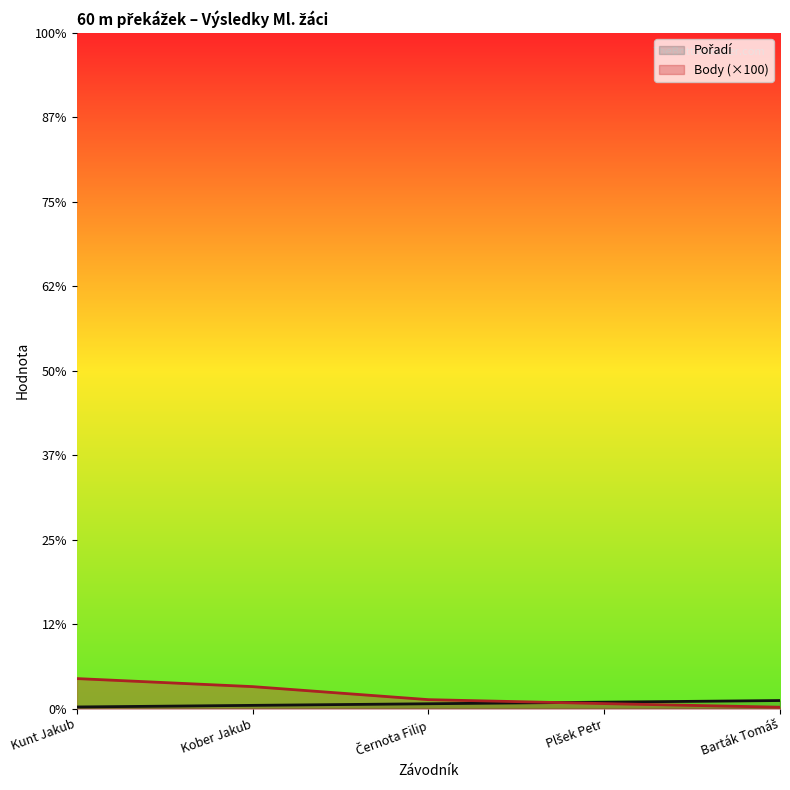

The Body series shows 3.1 at Plšek Petr. True or false?

True